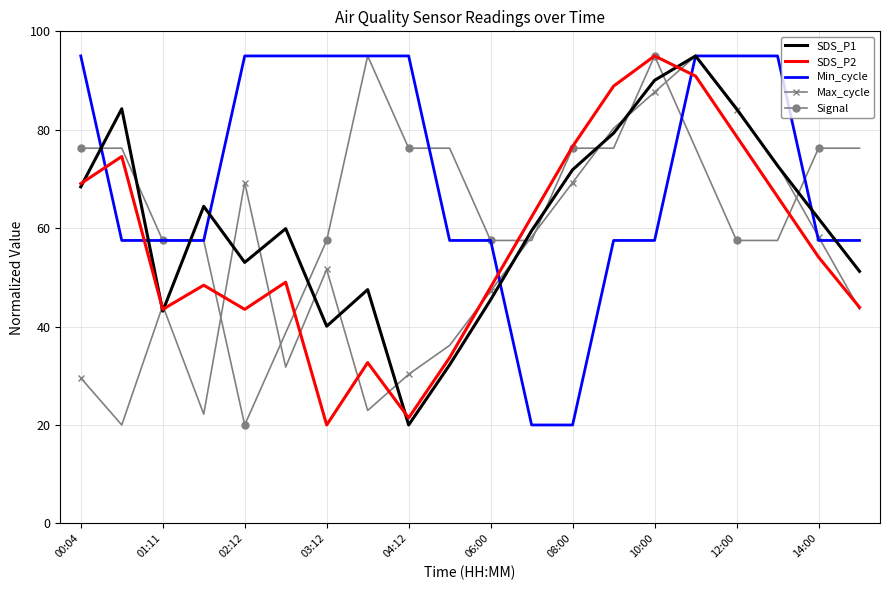

List the series in order of their overall mean, highest first.

Min_cycle, Signal, SDS_P1, SDS_P2, Max_cycle